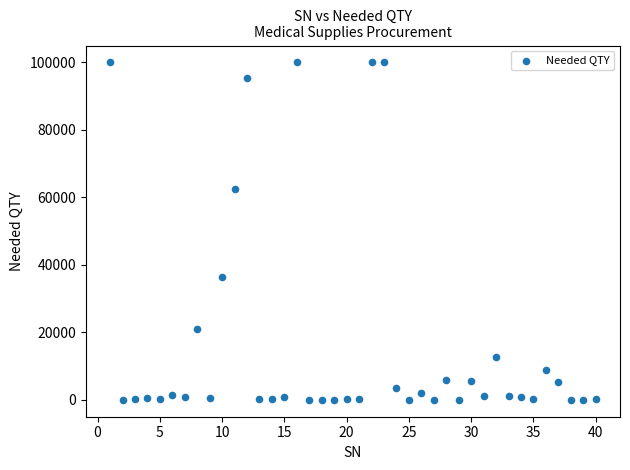

What is the range of X values (max minus min)?

39